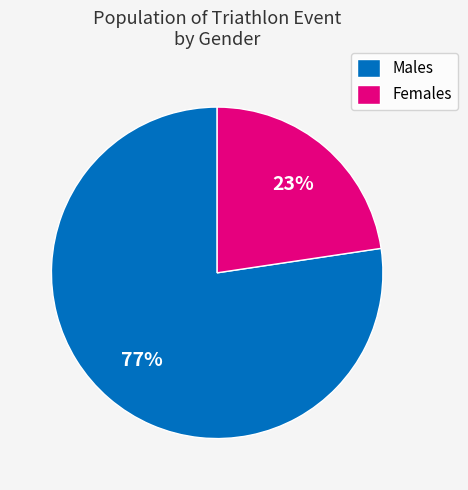

Count the number of slices in the pie.

2